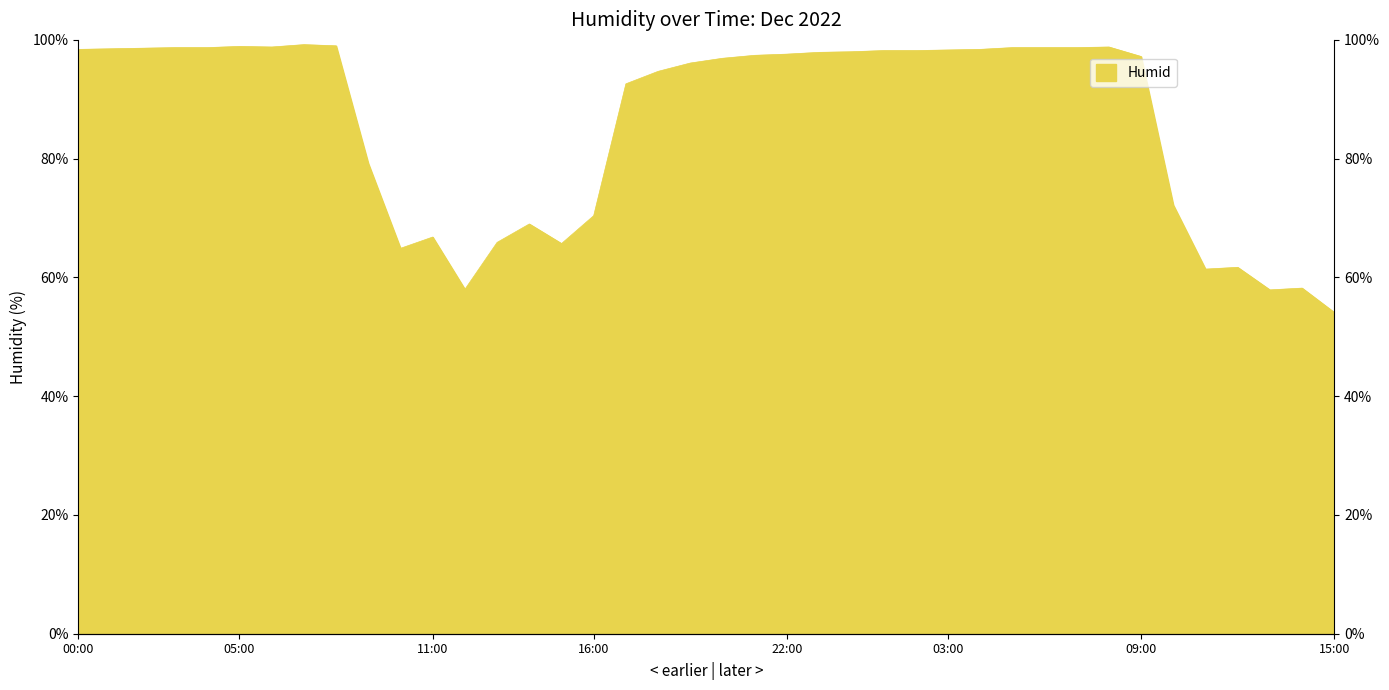

True or false: there are more than 2 points higher than both neighbors.

True